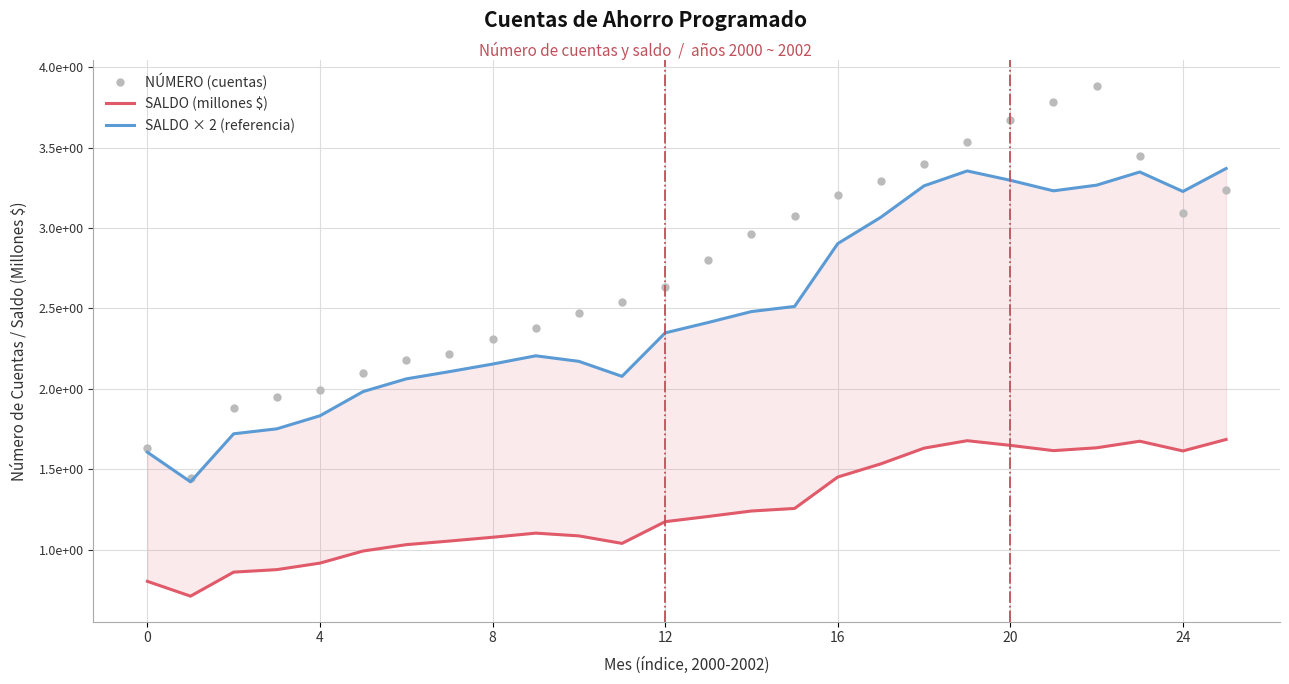

Is this an area chart (filled region under the line)?

No